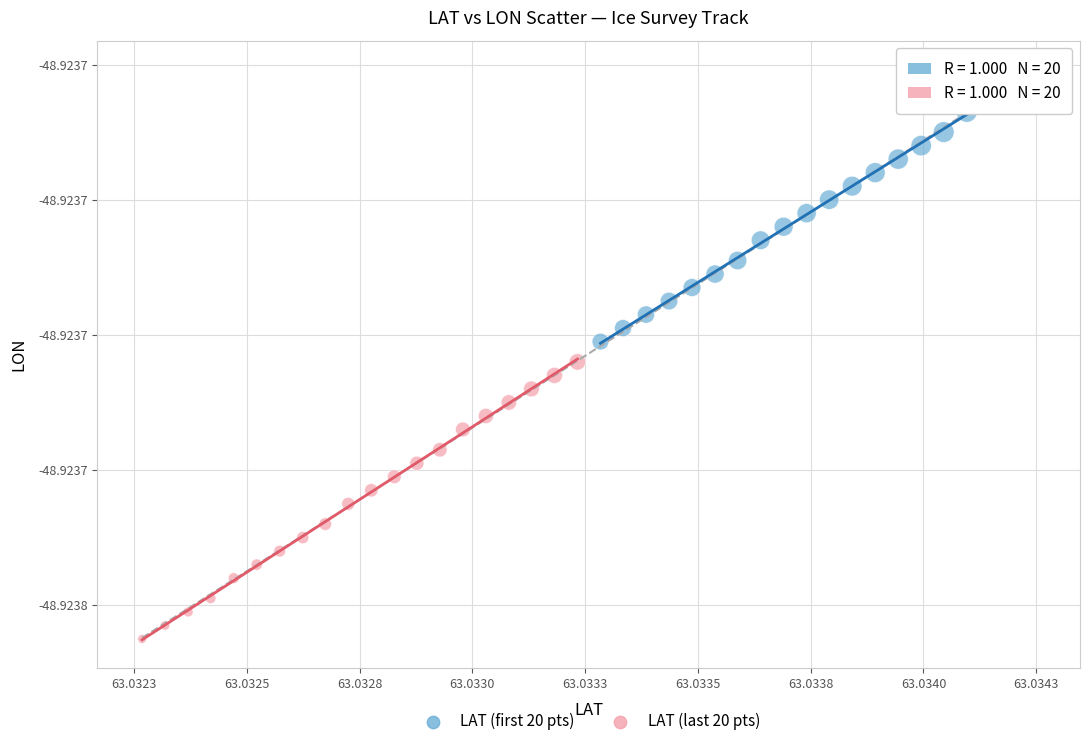

Which series reaches the minimum Y coordinate?

LAT (last 20 pts)